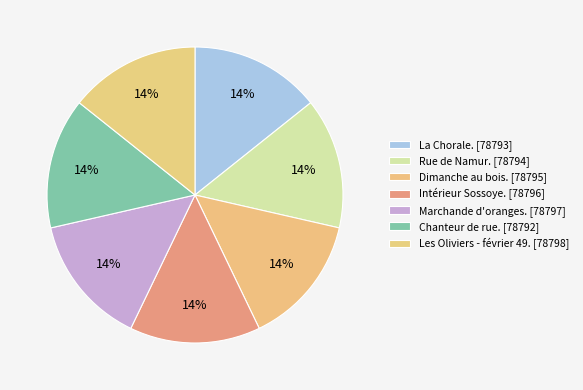

True or false: Rue de Namur. accounts for 6% of the total.

False